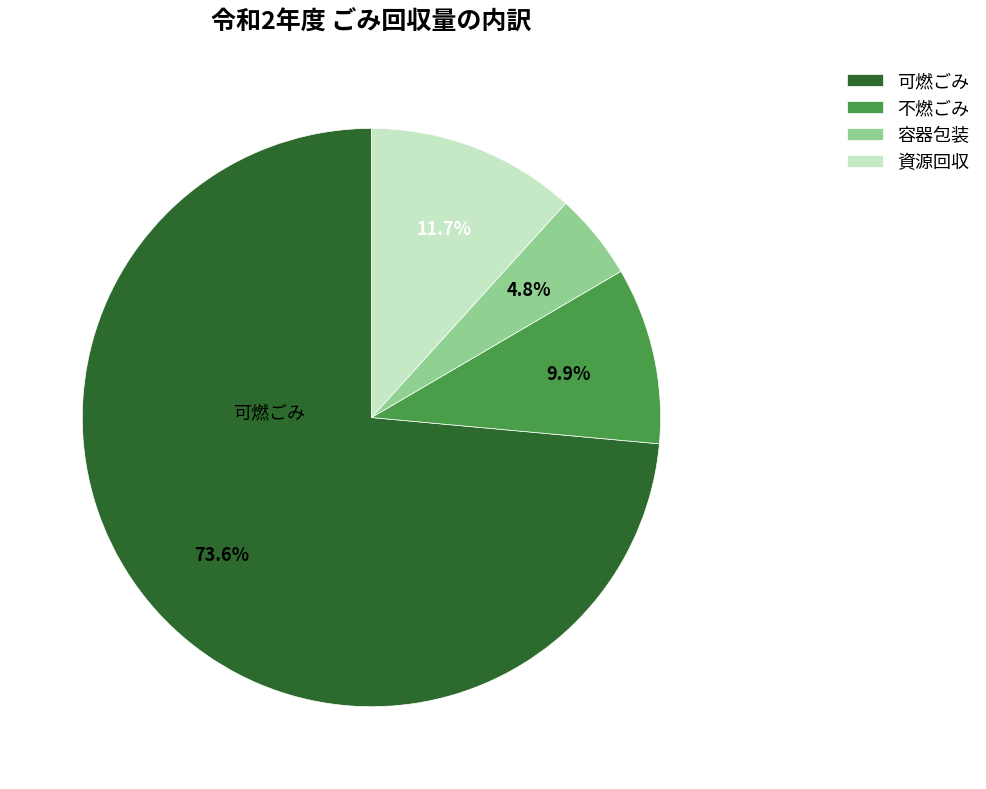

What is the total percentage of 容器包装 and 可燃ごみ?

78.4%